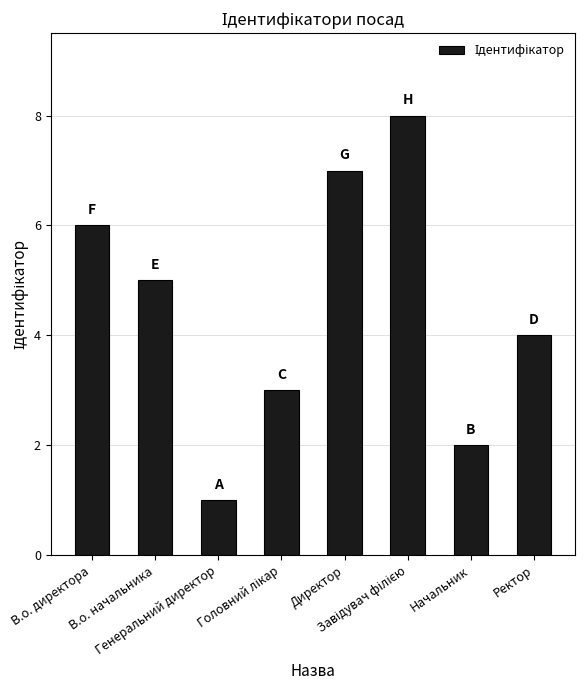

Count the values in the range 3 to 7.

5